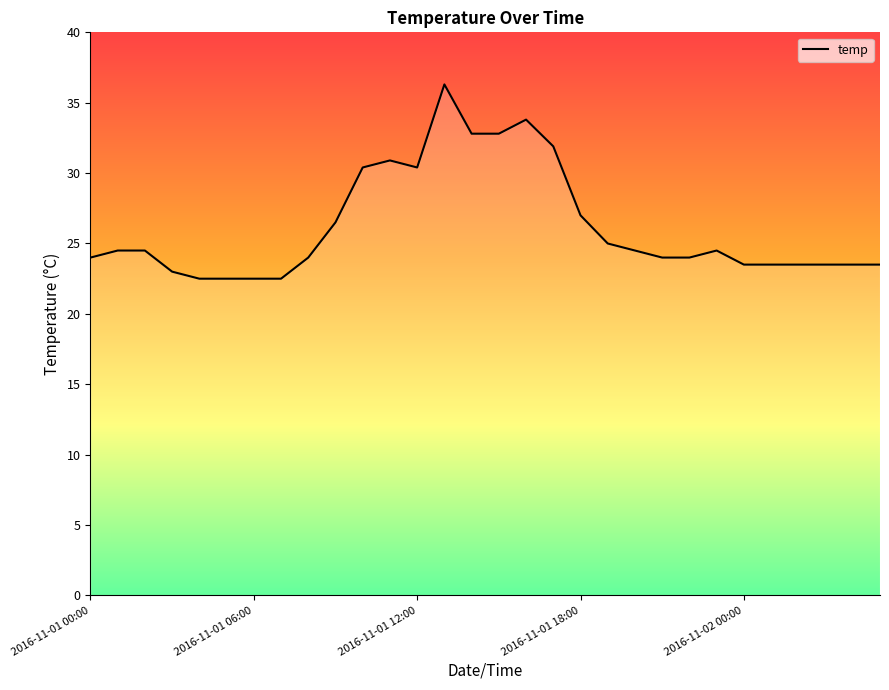

What is the difference between the maximum and minimum values?

13.8